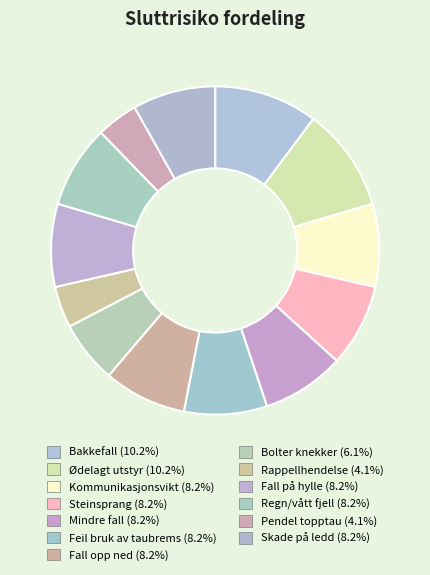

The Feil bruk av taubrems slice represents 8% of the pie. True or false?

True